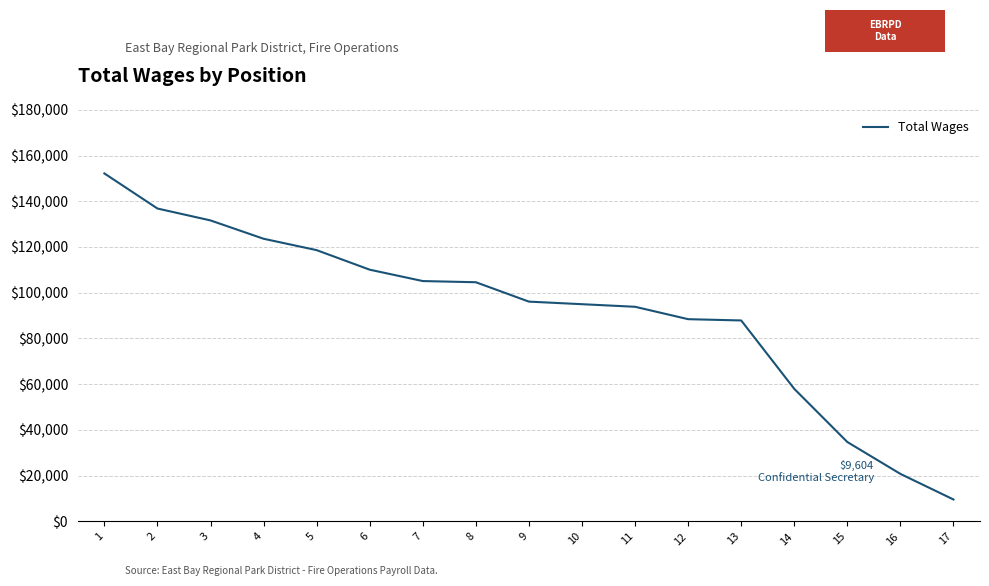

Where is the data nearest to the value 80890?

13